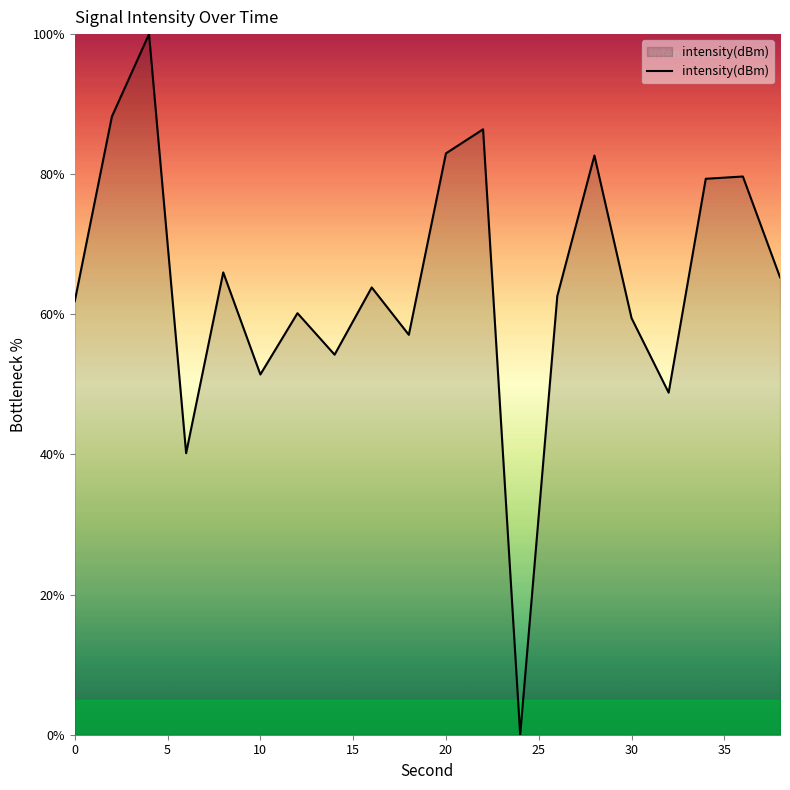

What is the difference between the maximum and minimum values?

100.0